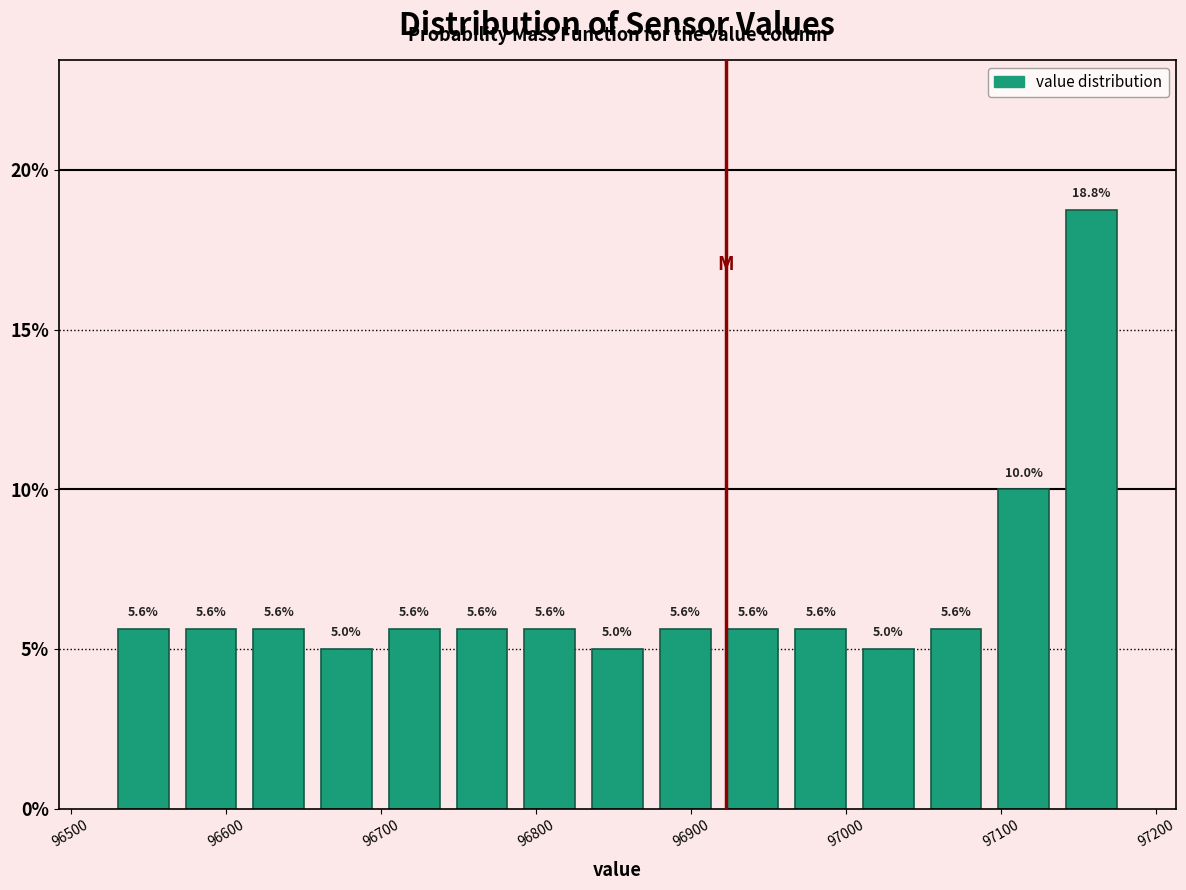

Over which range of the x-axis is the bar tallest?

97140 to 97180